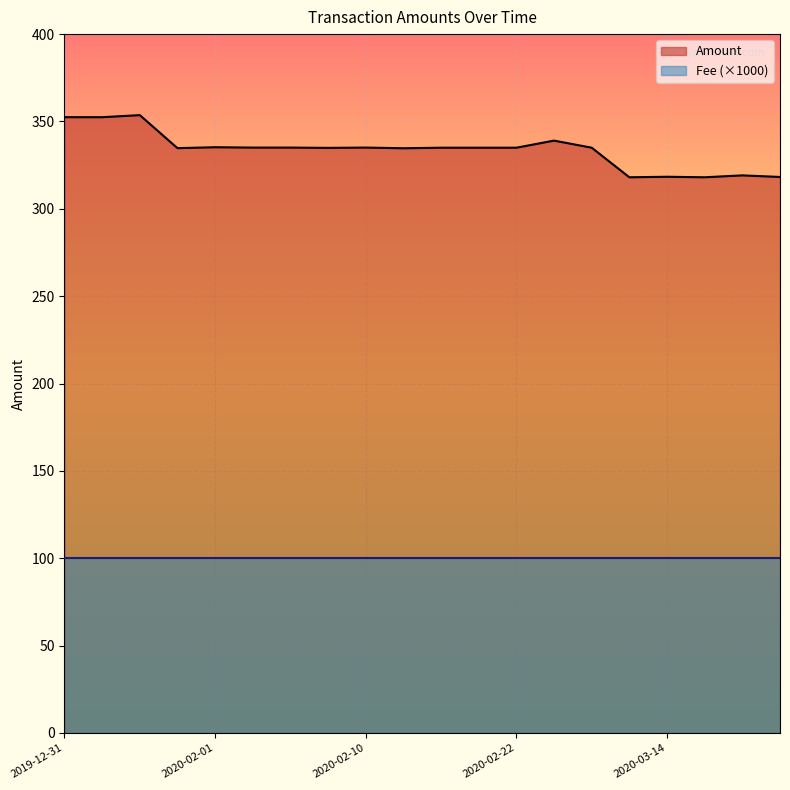

Rank the series by their maximum value, from highest to lowest.

Amount, Fee (×1000)